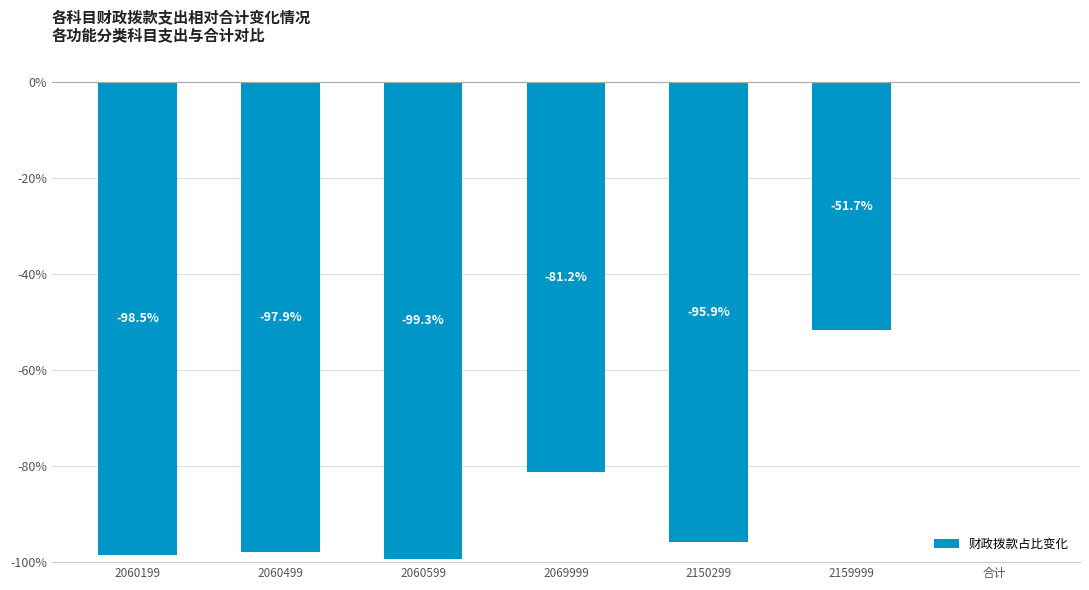

Reading left to right, what are all the values shown in this chart?

-98.5	-97.9	-99.3	-81.2	-95.9	-51.7	0.0